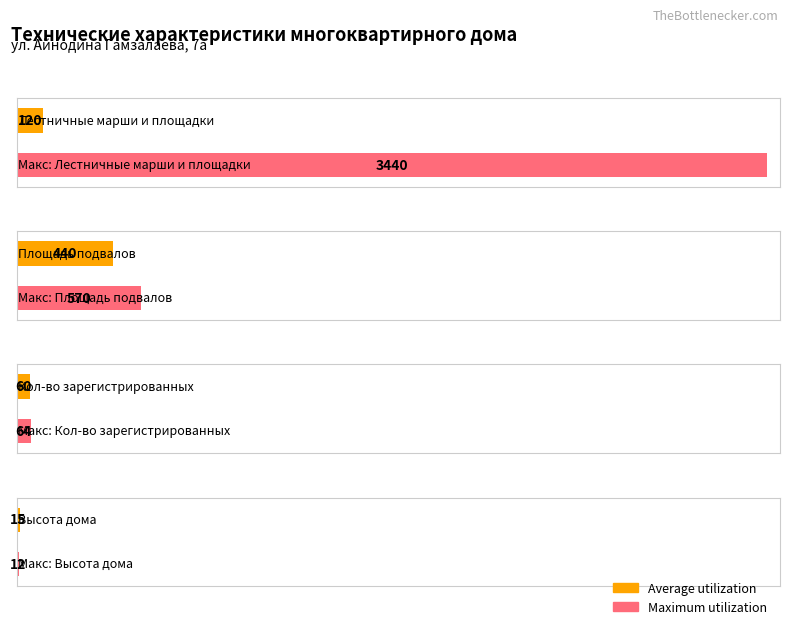

What is the average value of the Average utilization series?

159